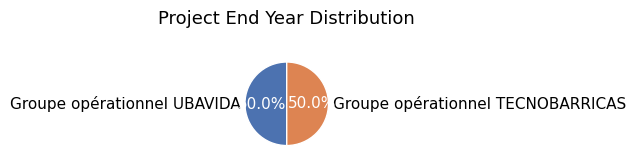

Do Groupe opérationnel UBAVIDA and Groupe opérationnel TECNOBARRICAS together represent more than half of the pie?

Yes